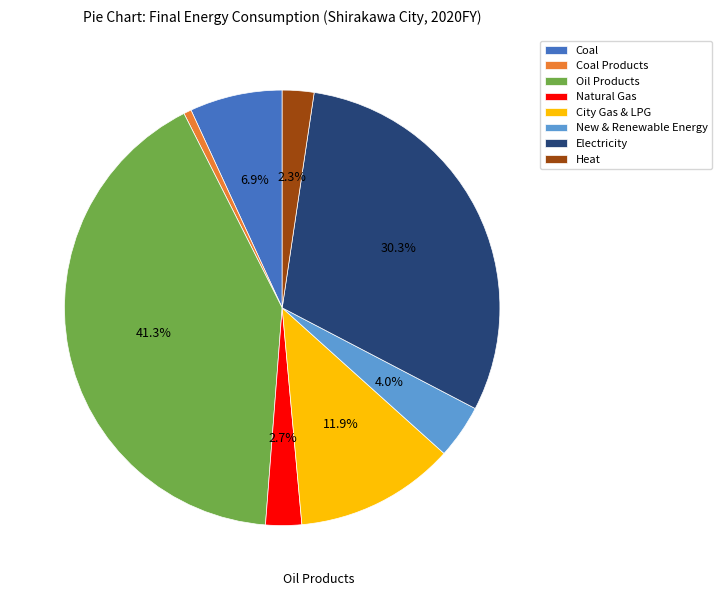

What is the ratio of the value at Natural Gas to the value at New & Renewable Energy?

0.7